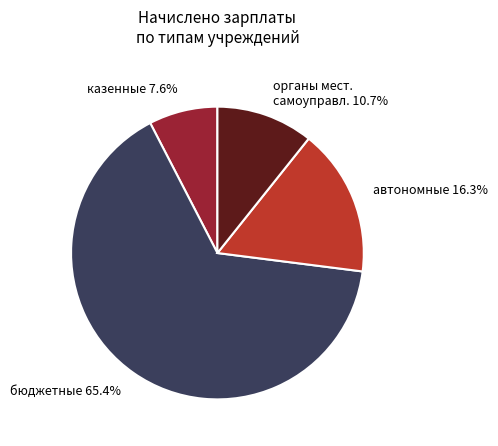

Is there a majority slice in this chart?

Yes